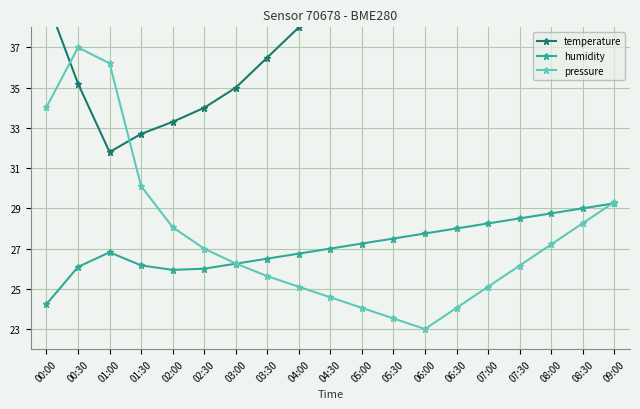

Is it true that temperature equals 25.6 at 08:30?

False